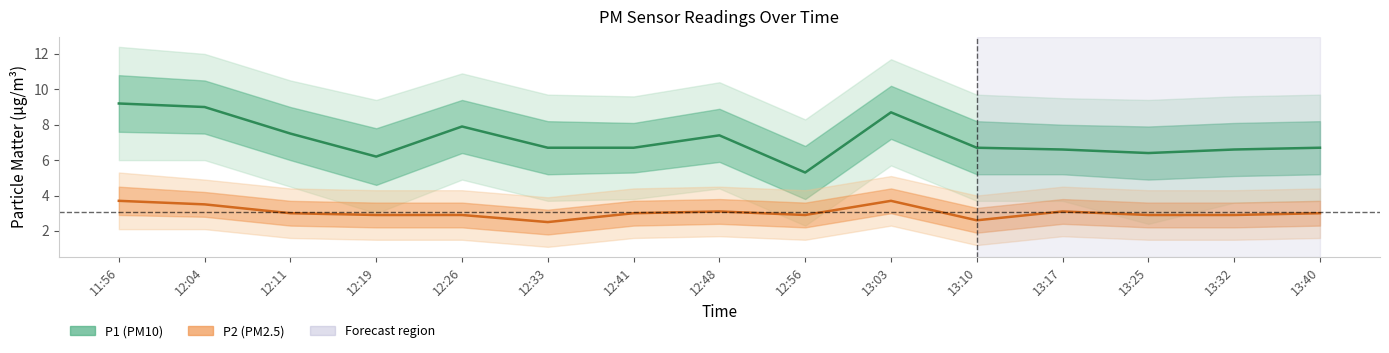

What is the difference between the second highest and minimum values in the P2 series?

1.2